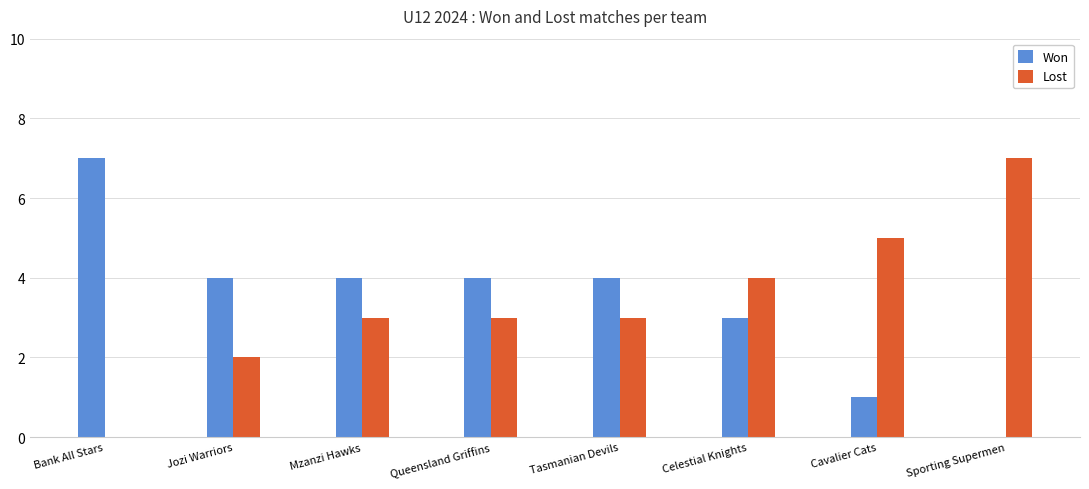

What is the total value across all series at Bank All Stars?

7